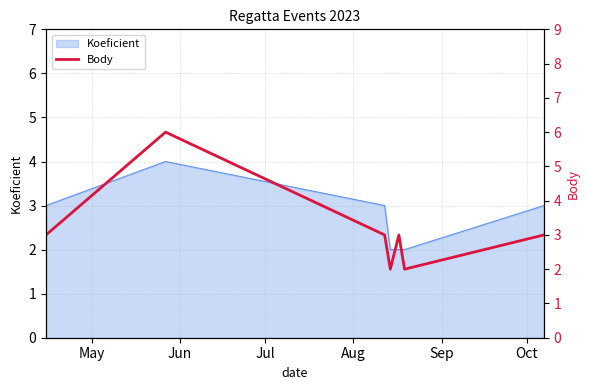

What is the average value?

3